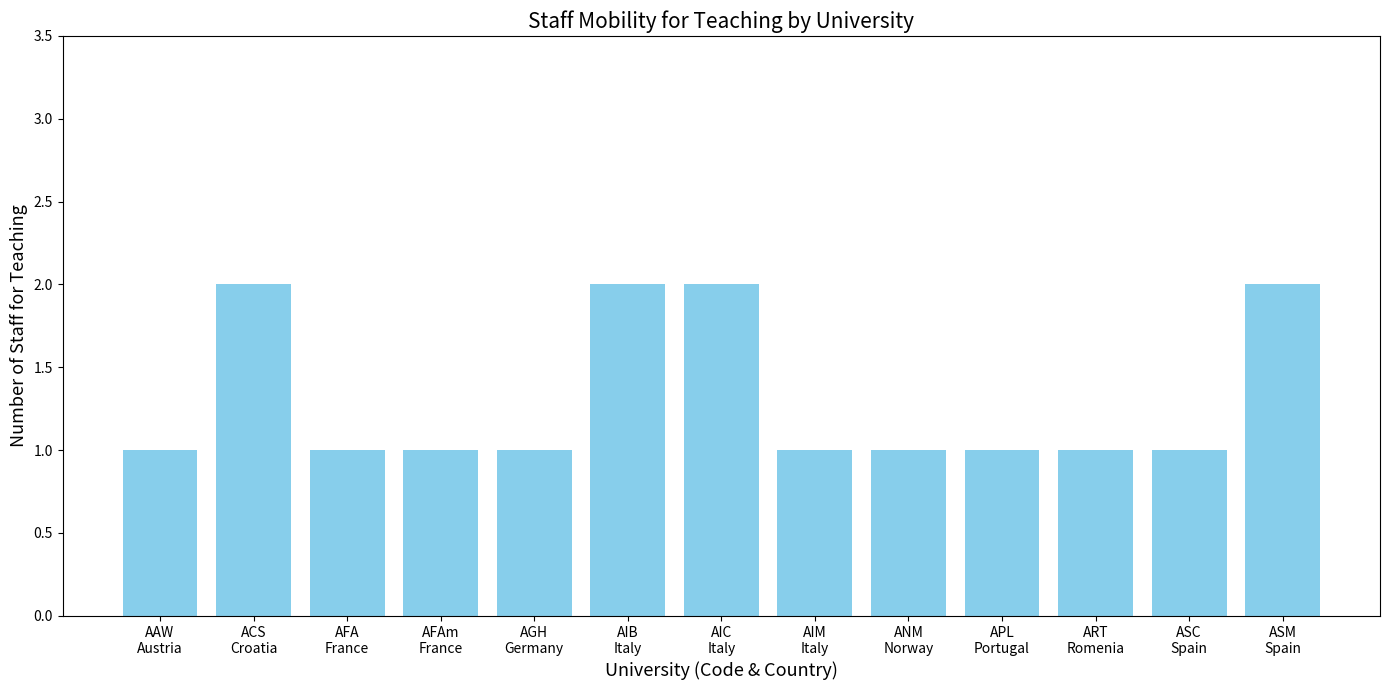

The value at AIM
Italy is 1. True or false?

True